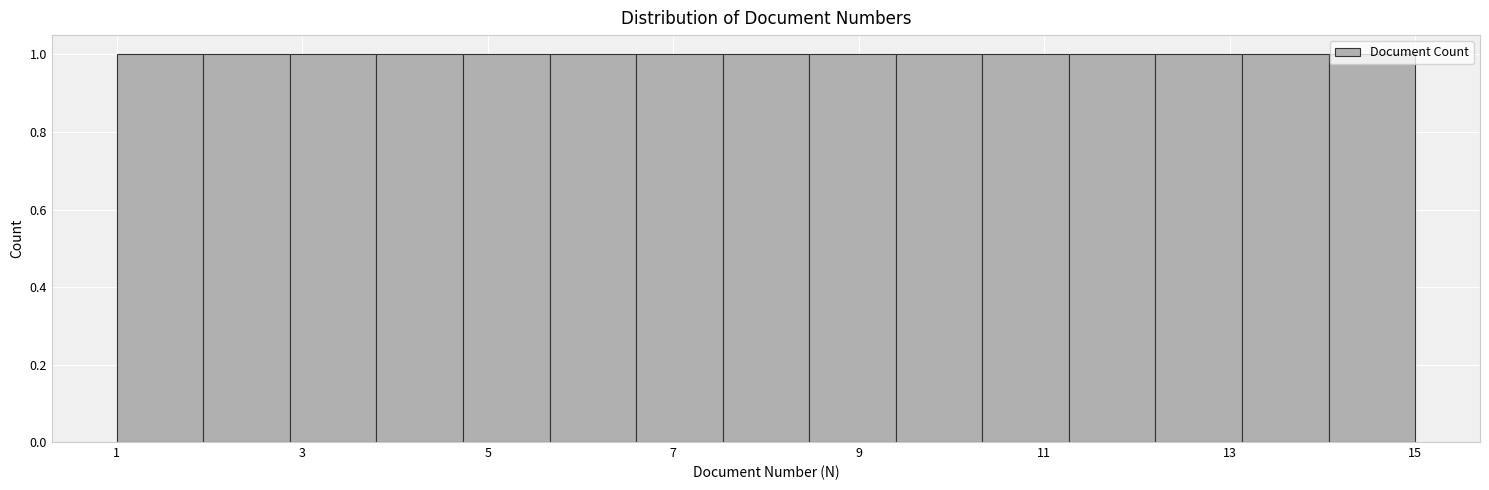

What is the height of the bar covering 11.2 to 12.2 on the x-axis? Neither the bar edges nor the heights are printed on the chart, so give them approximately, as read against the axes.

1